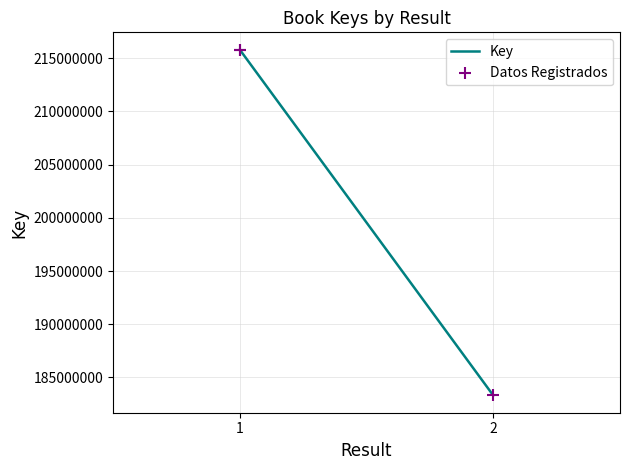

Which series contains the highest Y value?

Key